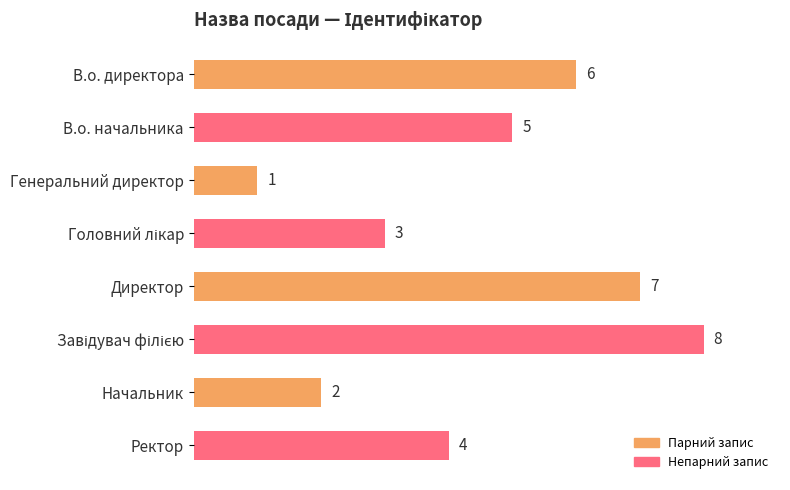

Count the values in the range 3 to 7.

5